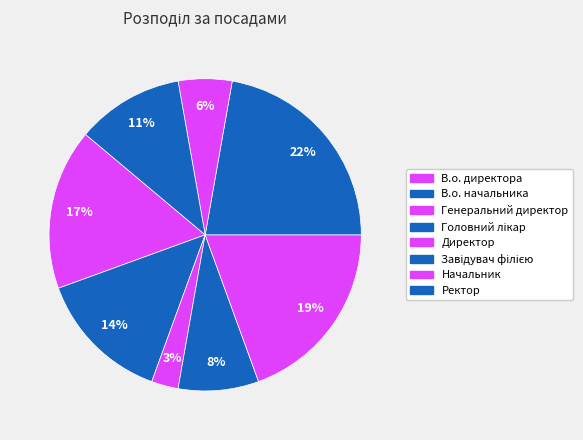

Do Генеральний директор and Директор together represent more than half of the pie?

No